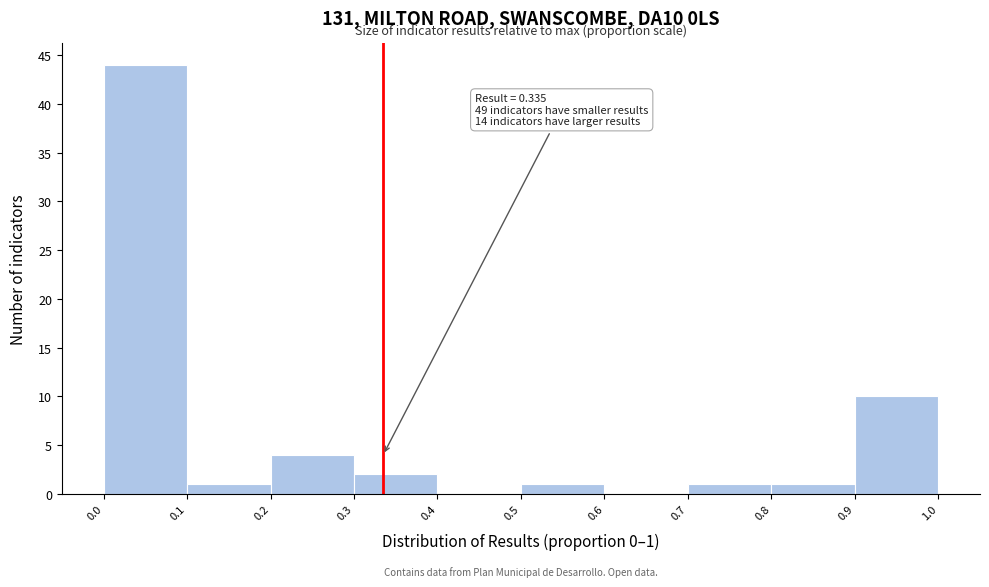

Which range on the x-axis has the tallest bar?

0.0 to 0.1